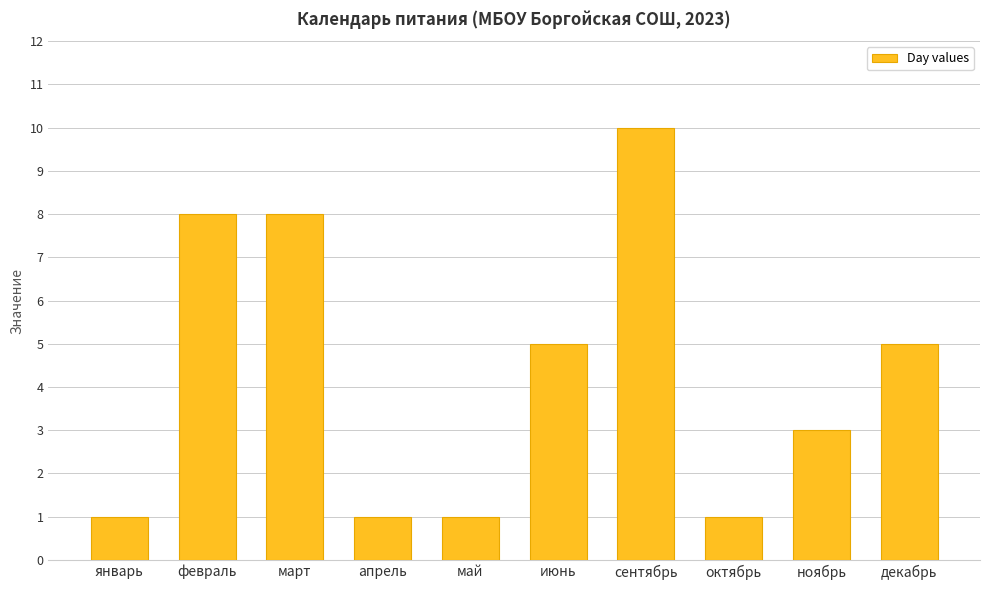

How many values are between 1 and 8?

9